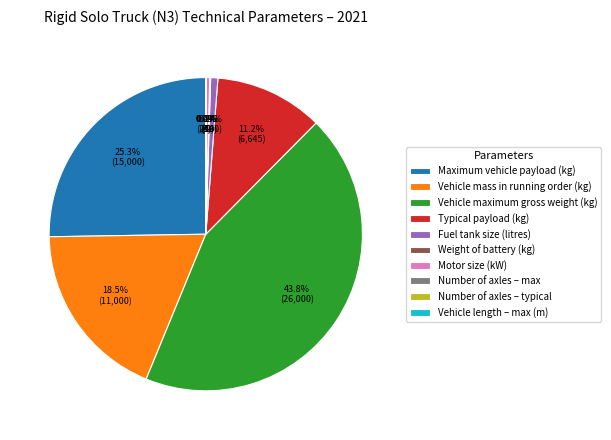

To the nearest percent, what portion does Fuel tank size (litres) represent?

1%